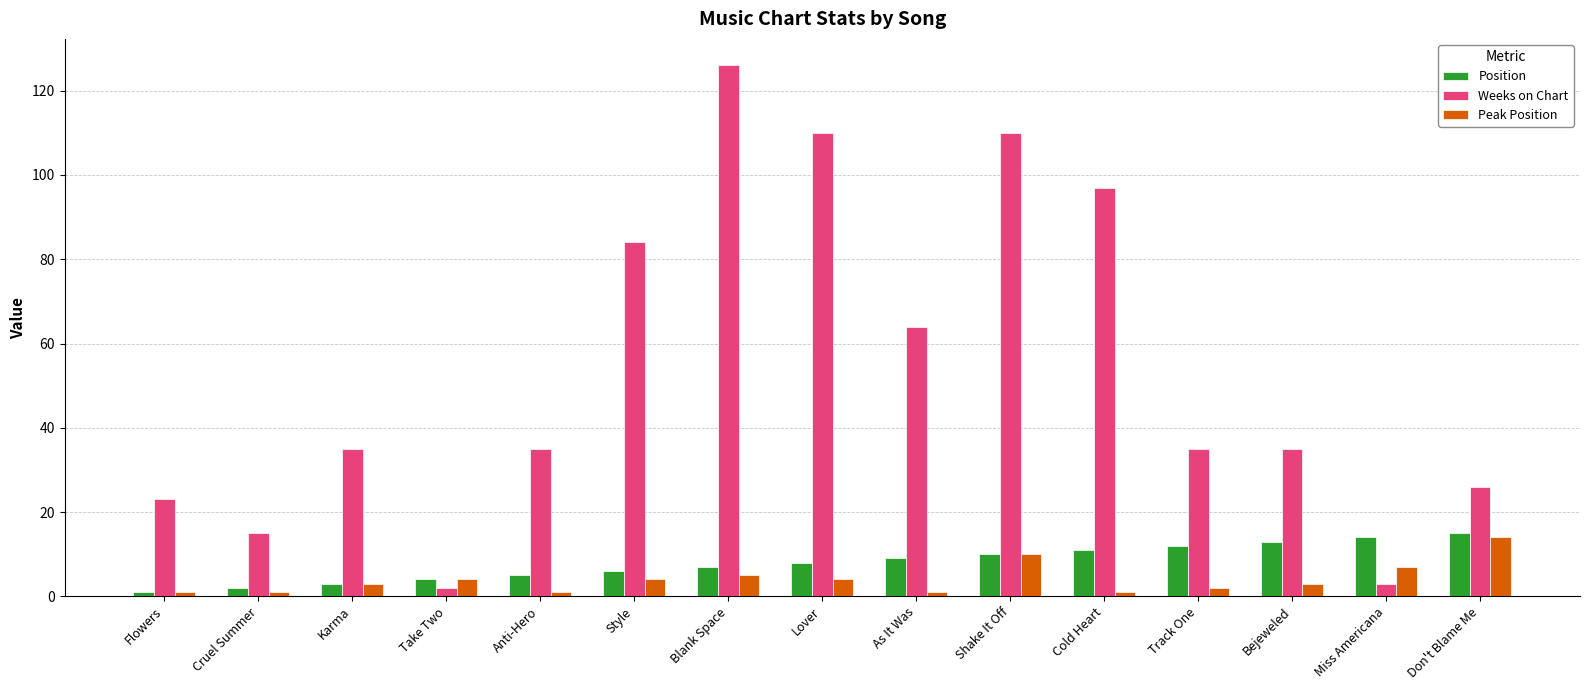

What is the sum of the Weeks on Chart values at Cold Heart and Karma?

132